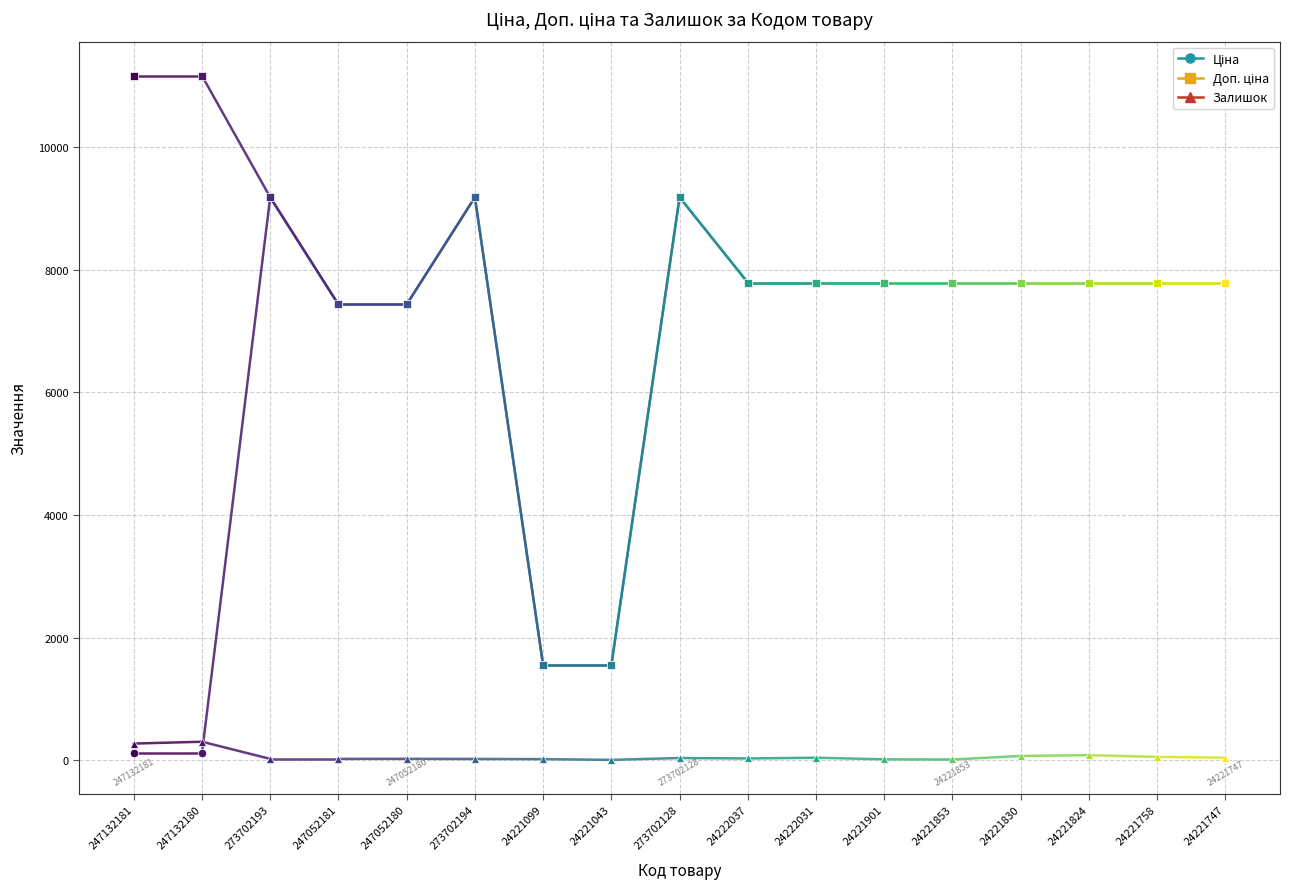

Reading right to left, list all the values displayed in this chart.

Ціна: 7792.9	7792.9	7792.9	7792.9	7792.9	7792.9	7792.9	7792.9	9185.9	1547.7	1547.7	9185.9	7436.2	7436.2	9185.9	111.7	111.7
Доп. ціна: 7792.9	7792.9	7792.9	7792.9	7792.9	7792.9	7792.9	7792.9	9185.9	1548.0	1548.0	9185.9	7436.2	7436.2	9185.9	11169.0	11169.0
Залишок: 40.0	52.0	81.0	68.0	10.0	13.0	39.0	27.0	34.0	4.0	16.0	19.0	21.0	20.0	20.0	300.0	270.0